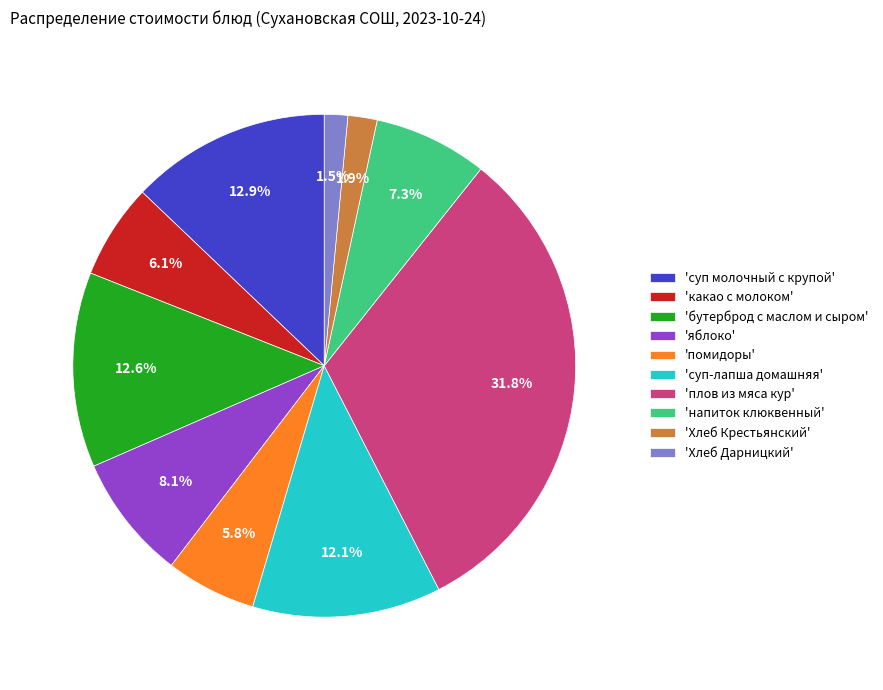

Do 'плов из мяса кур' and 'суп-лапша домашняя' together represent more than half of the pie?

No